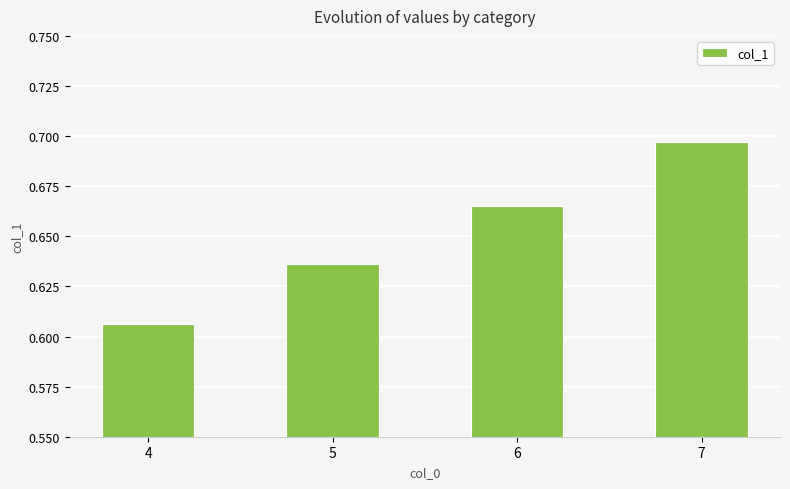

At which category does the chart reach its minimum across all series?

4